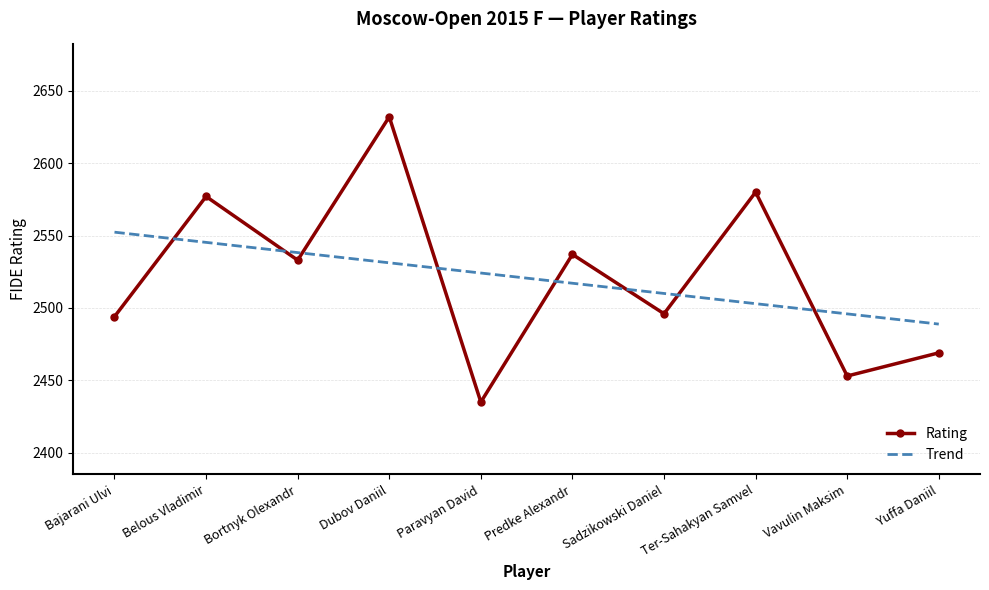

Is the value of Trend at Dubov Daniil greater than the value of Rating at Vavulin Maksim?

Yes